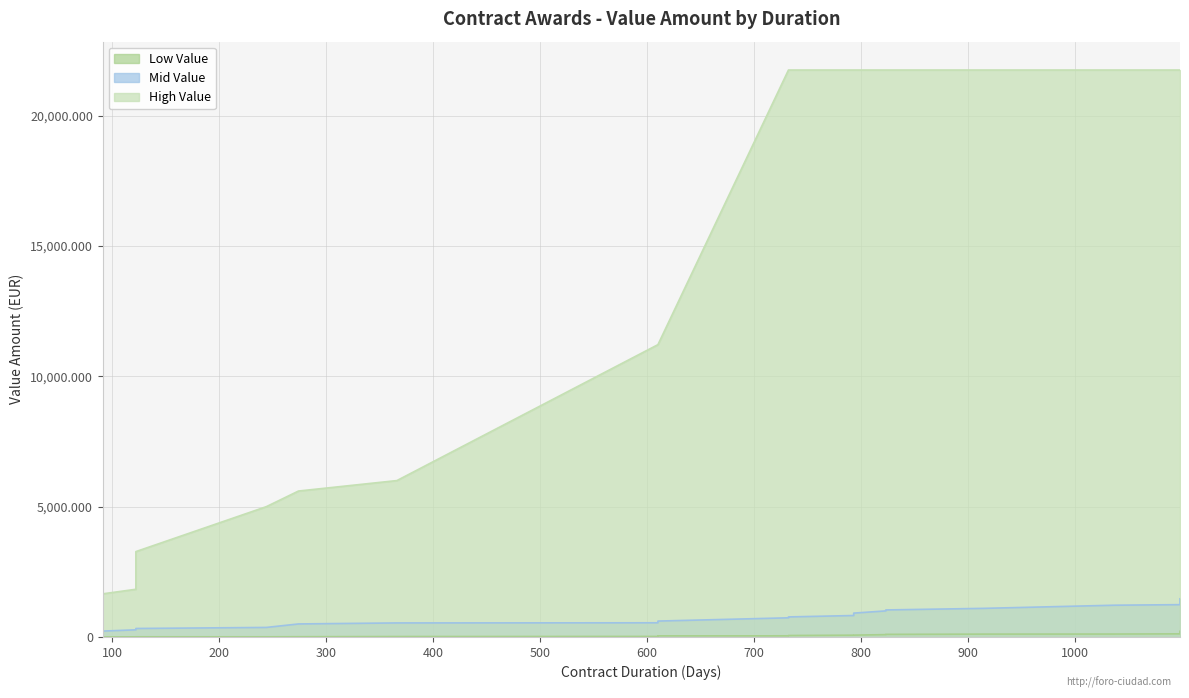

What is the value of the High Value point at the 15th from the left?

21750428.6